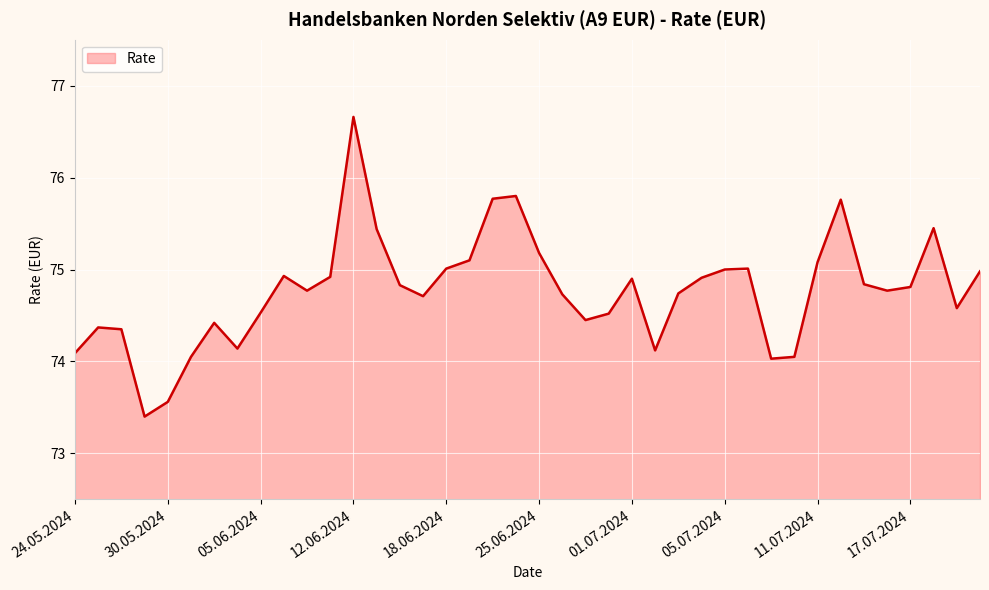

Does the chart have visible grid lines?

Yes